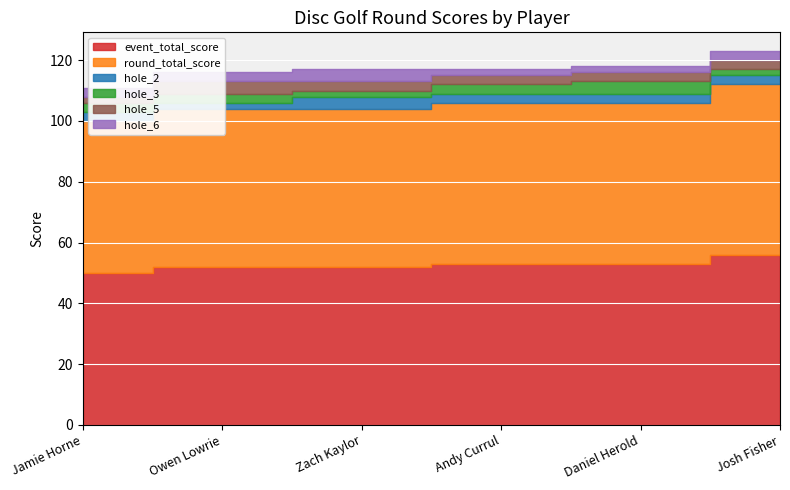

What position from the left is Daniel Herold?

5